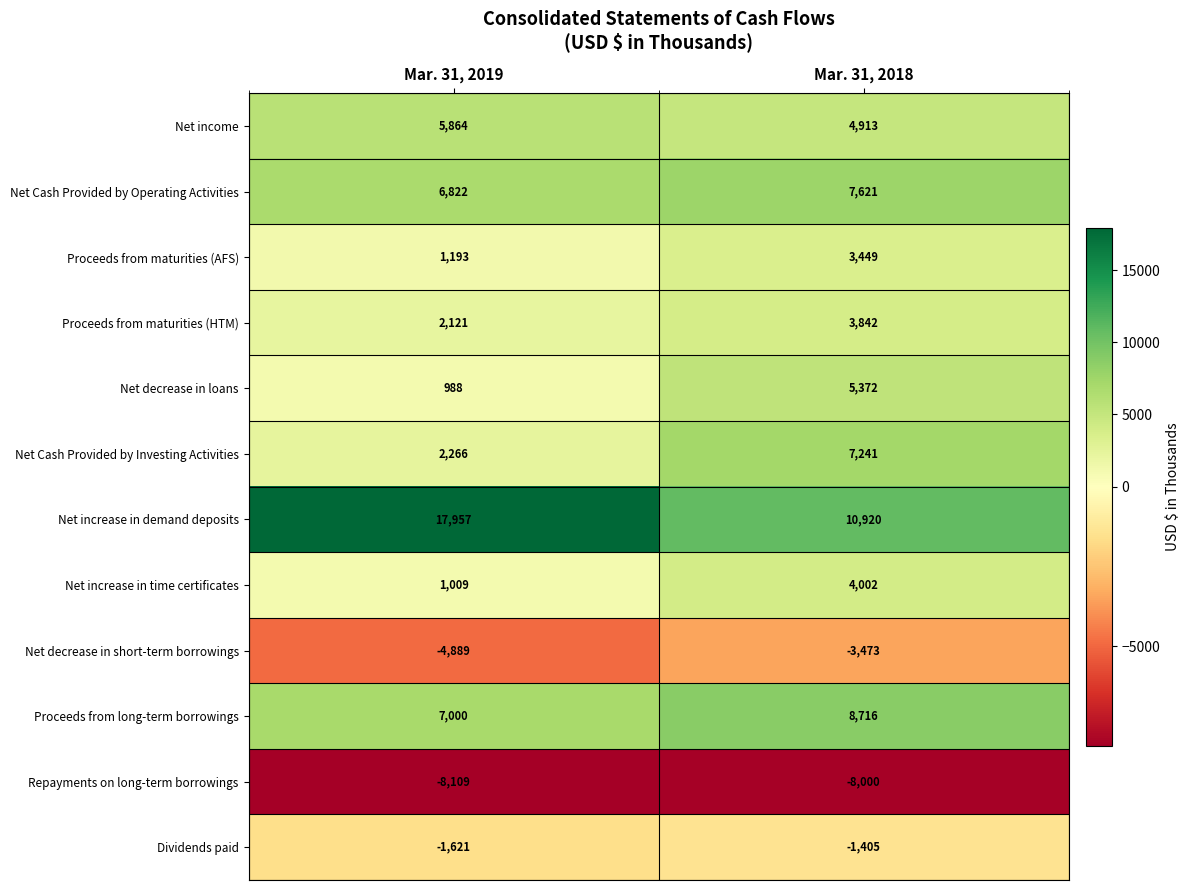

What is the total value across all series at Mar. 31, 2018?

43198